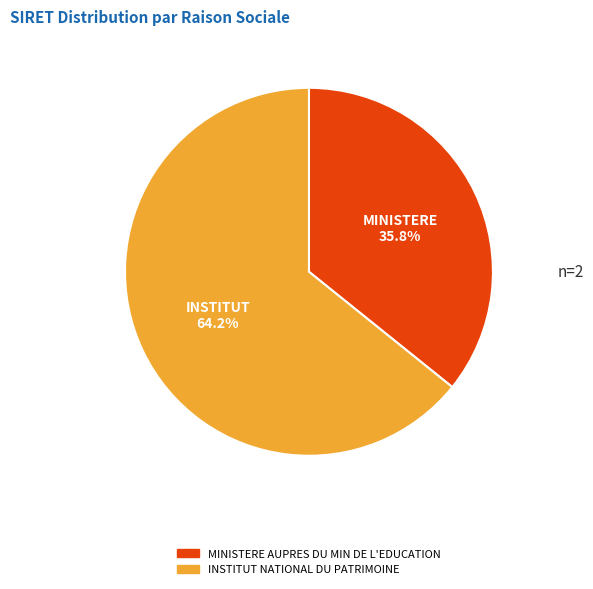

Which category accounts for the majority?

INSTITUT NATIONAL DU PATRIMOINE